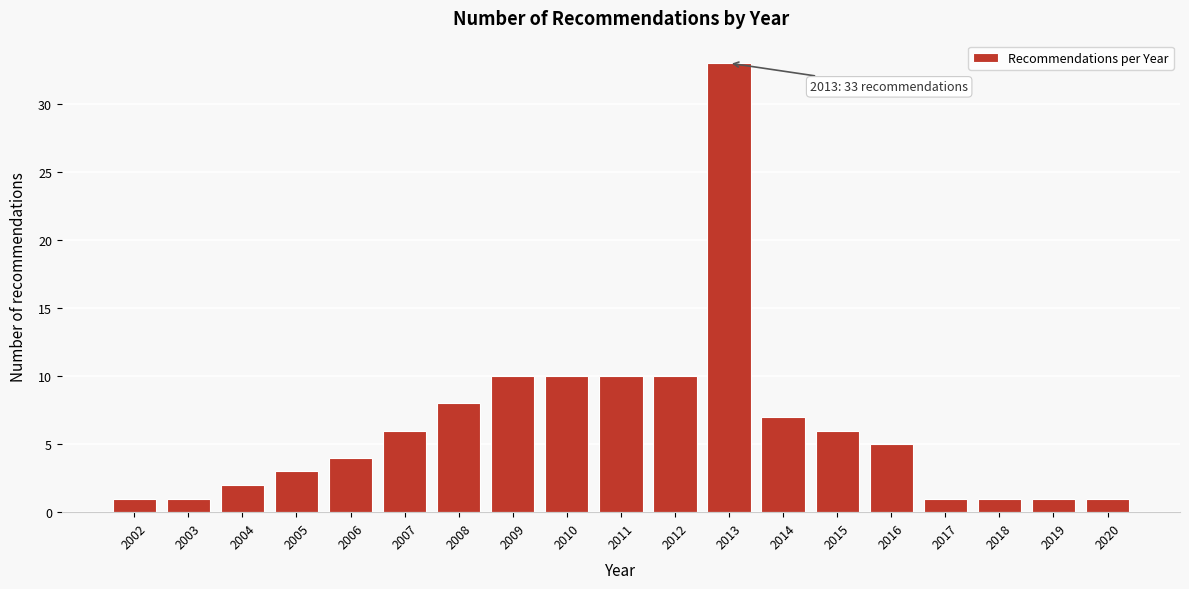

Reading right to left, transcribe all the data shown in this chart.

1	1	1	1	5	6	7	33	10	10	10	10	8	6	4	3	2	1	1